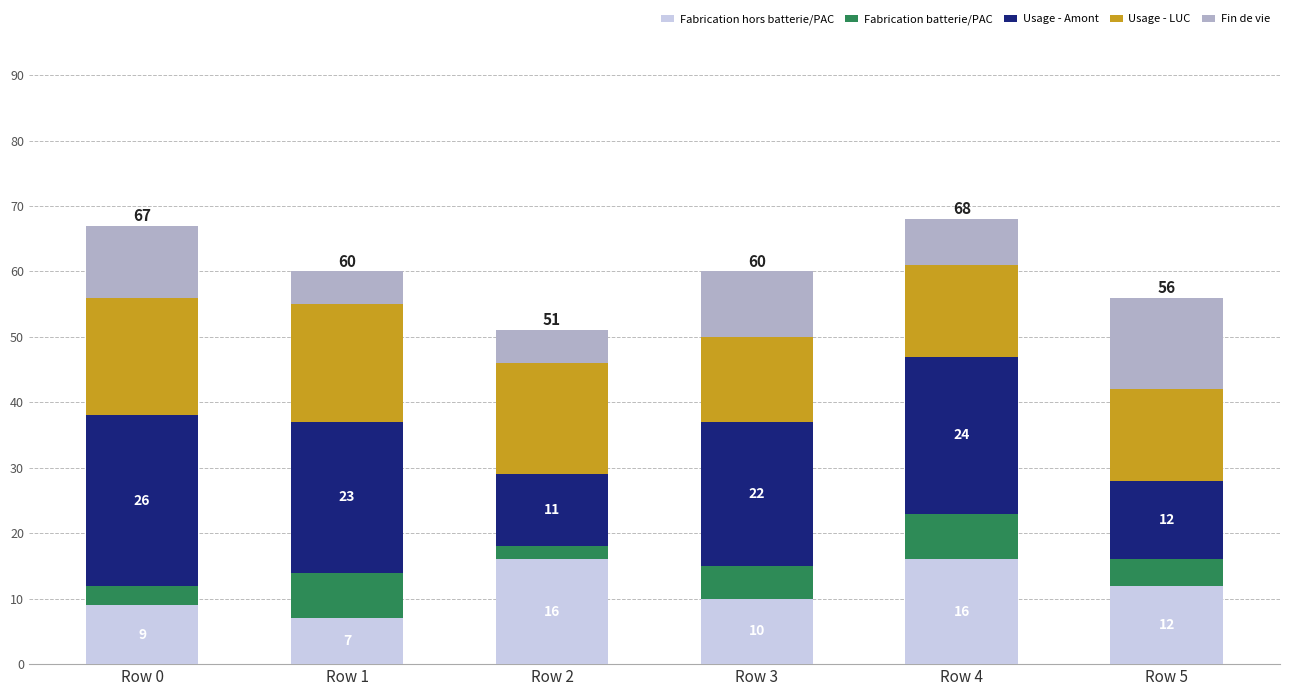

At which category is the sum across all series the highest?

Row 4